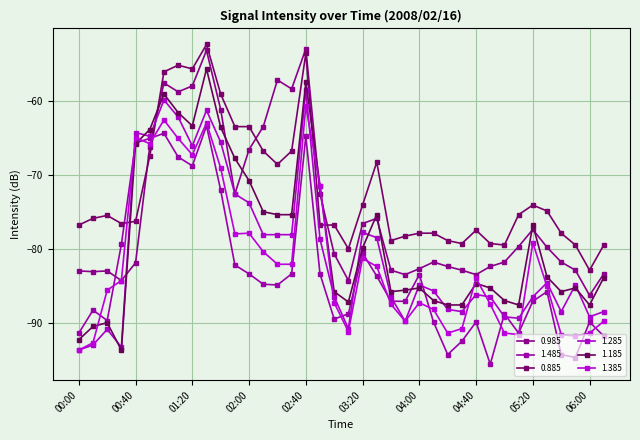

How many series are shown in this chart?

6